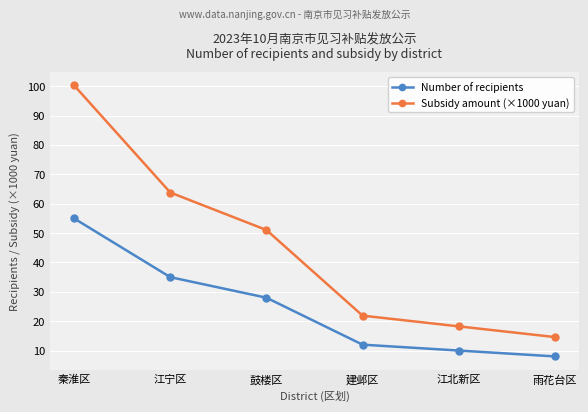

The Number of recipients series shows 35.0 at 江宁区. True or false?

True